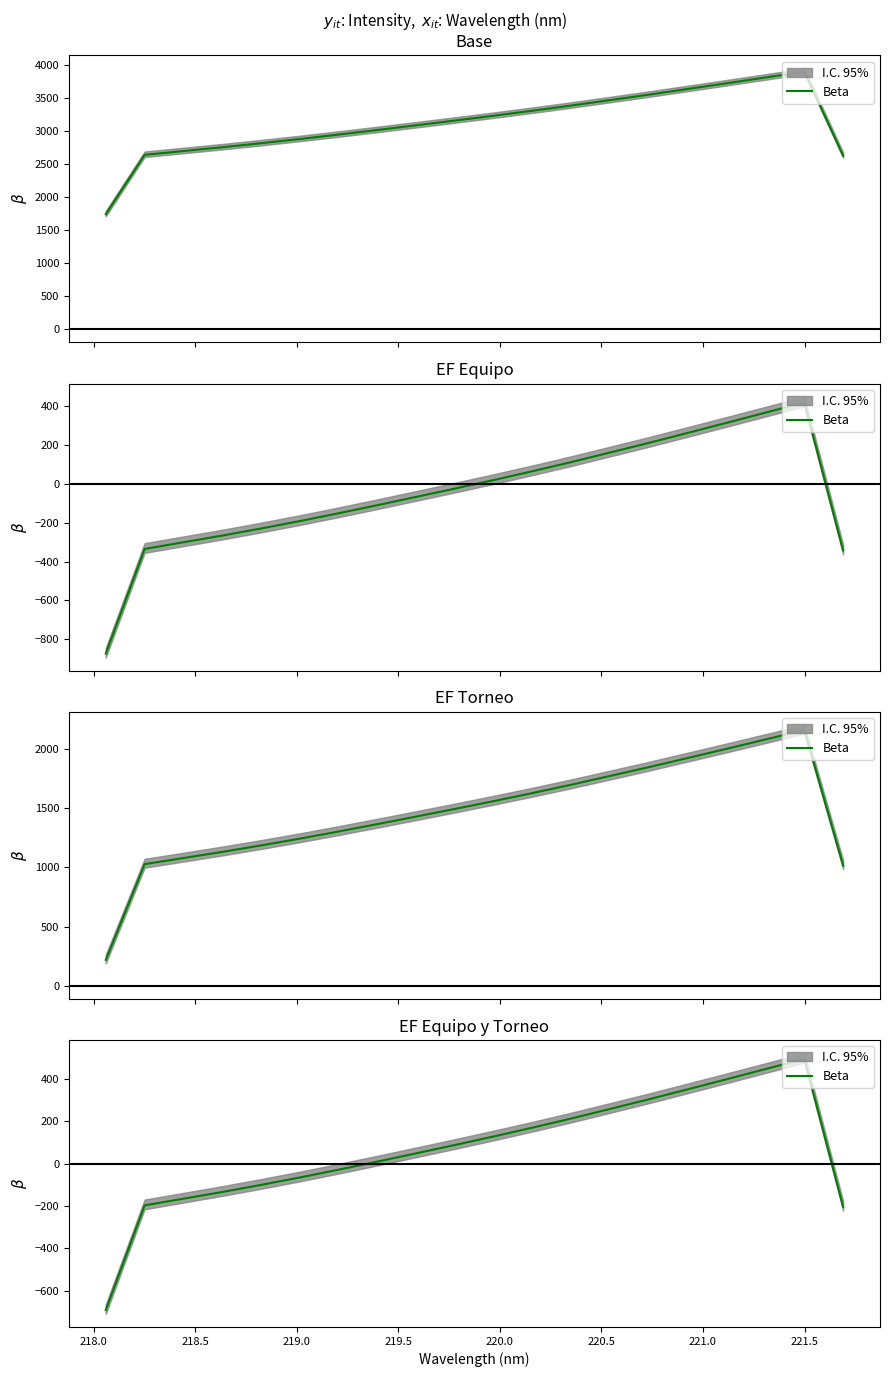

Reading left to right, extract all data points from this chart.

-691.4	-196.8	-165.2	-133.6	-100.0	-64.9	-27.9	10.3	49.4	88.9	129.2	170.9	214.1	259.4	304.9	352.0	399.5	447.5	495.7	-203.8